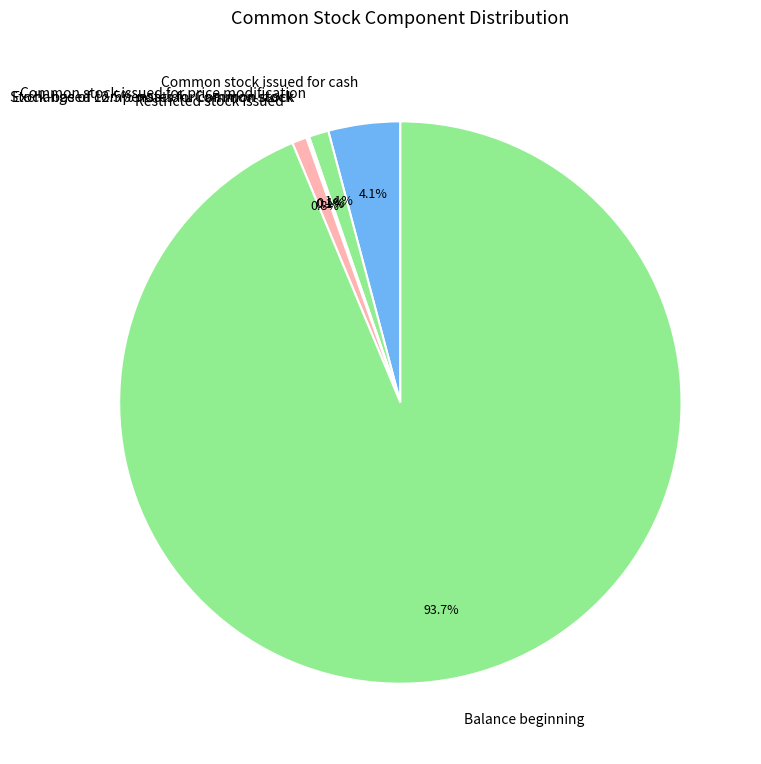

Does Balance beginning at Dec. 31, 2015 represent more than half of the total?

Yes